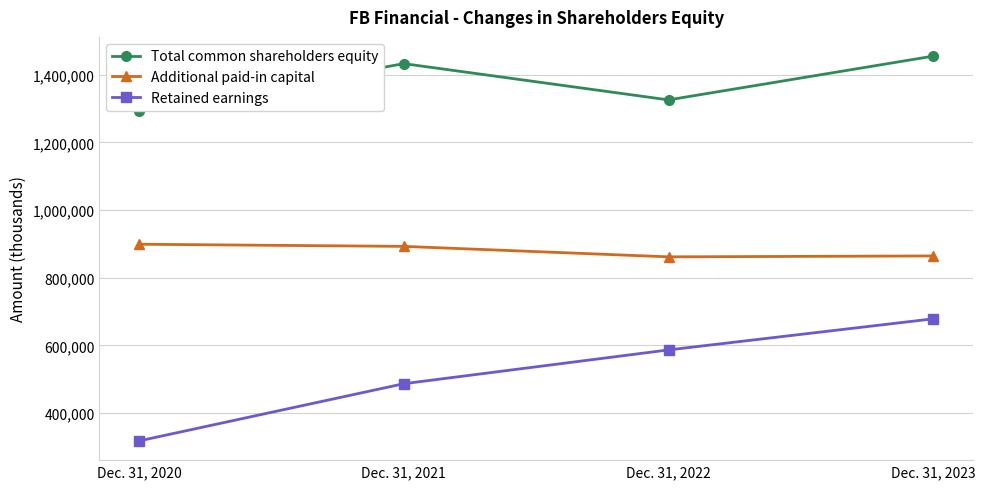

What is the approximate value of Retained earnings at Dec. 31, 2022?

586532